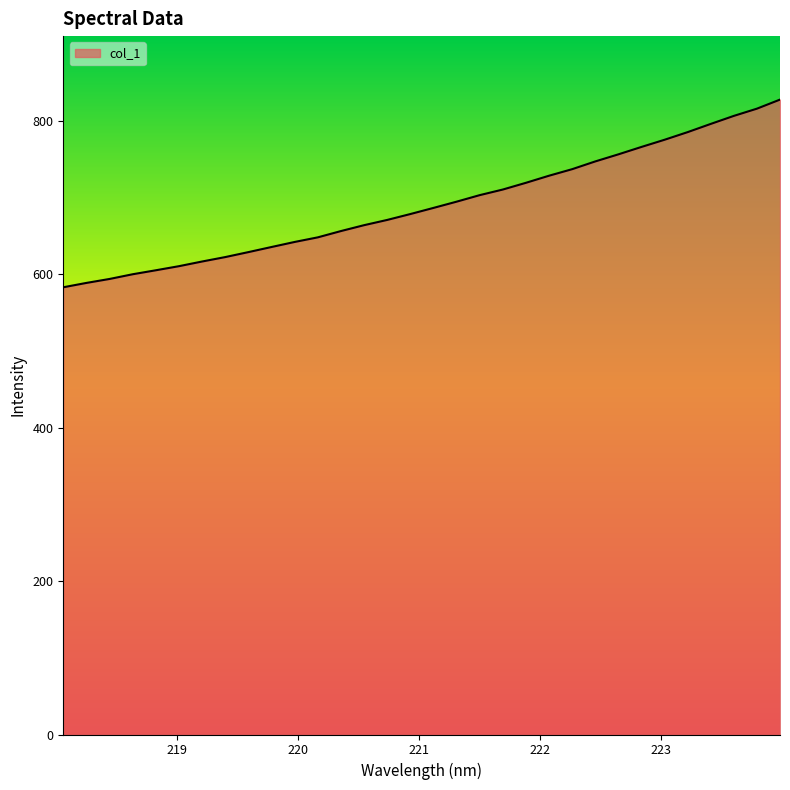

What is the smallest value displayed?

583.2